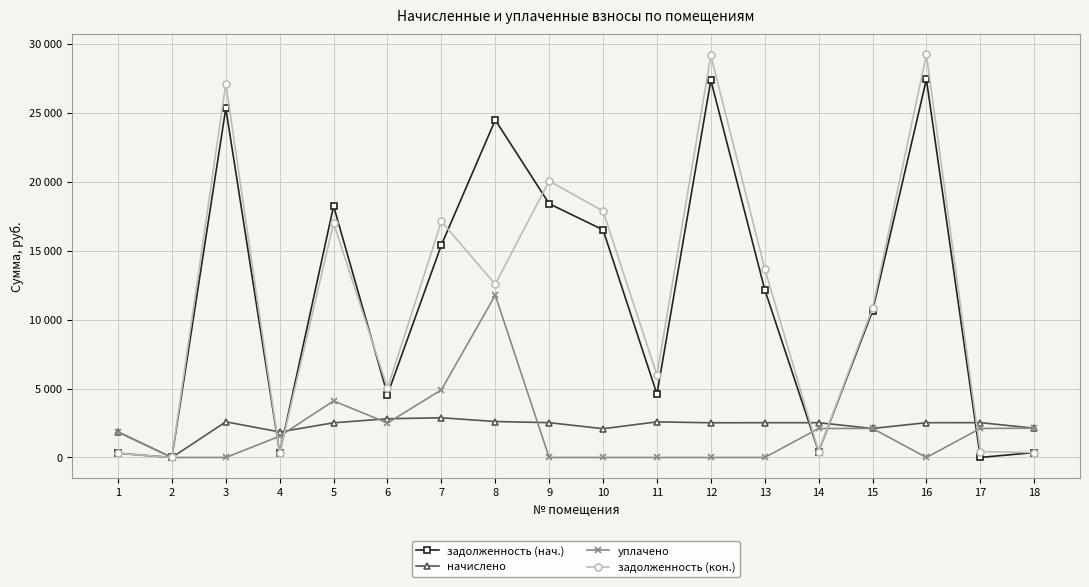

Rank the categories by задолженность (нач.) value from highest to lowest.

16, 12, 3, 8, 9, 5, 10, 7, 13, 15, 11, 6, 14, 18, 4, 1, 17, 2